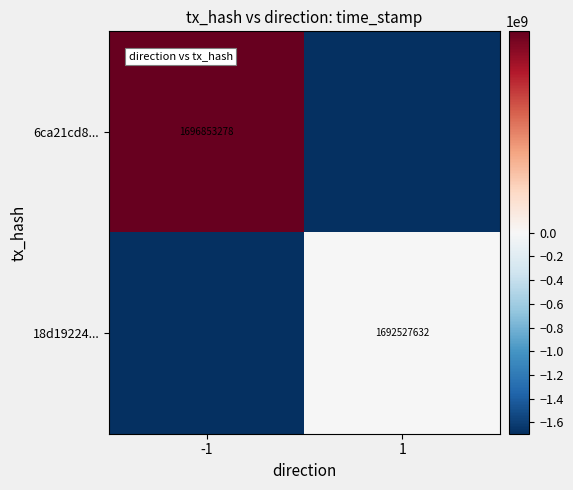

The 18d19224... series shows -528895 at 1. True or false?

False